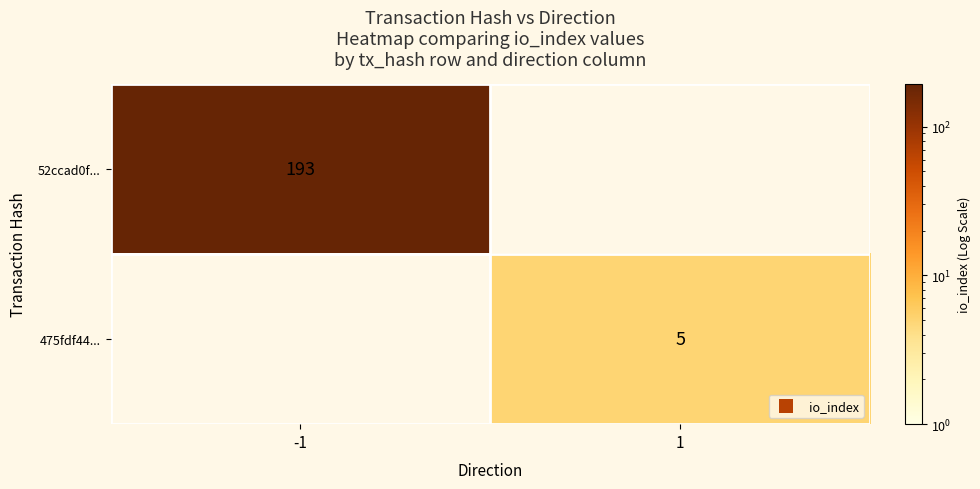

What is the sum of the 475fdf44... values at -1 and 1?

5